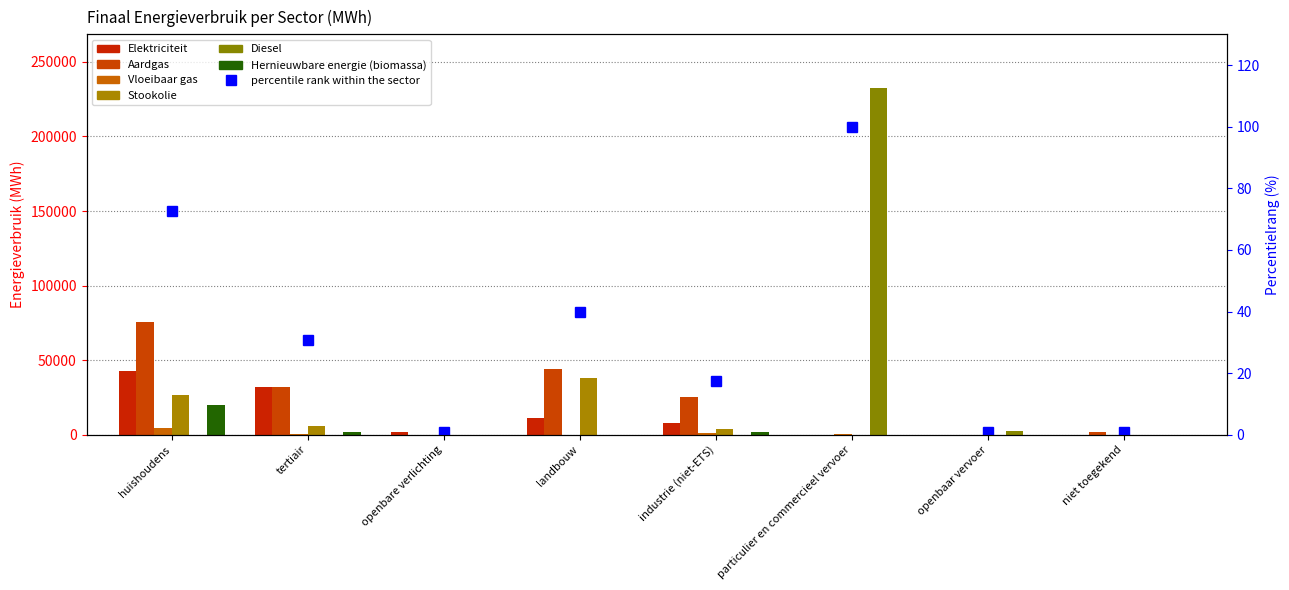

At which category does the chart reach its minimum across all series?

openbaar vervoer